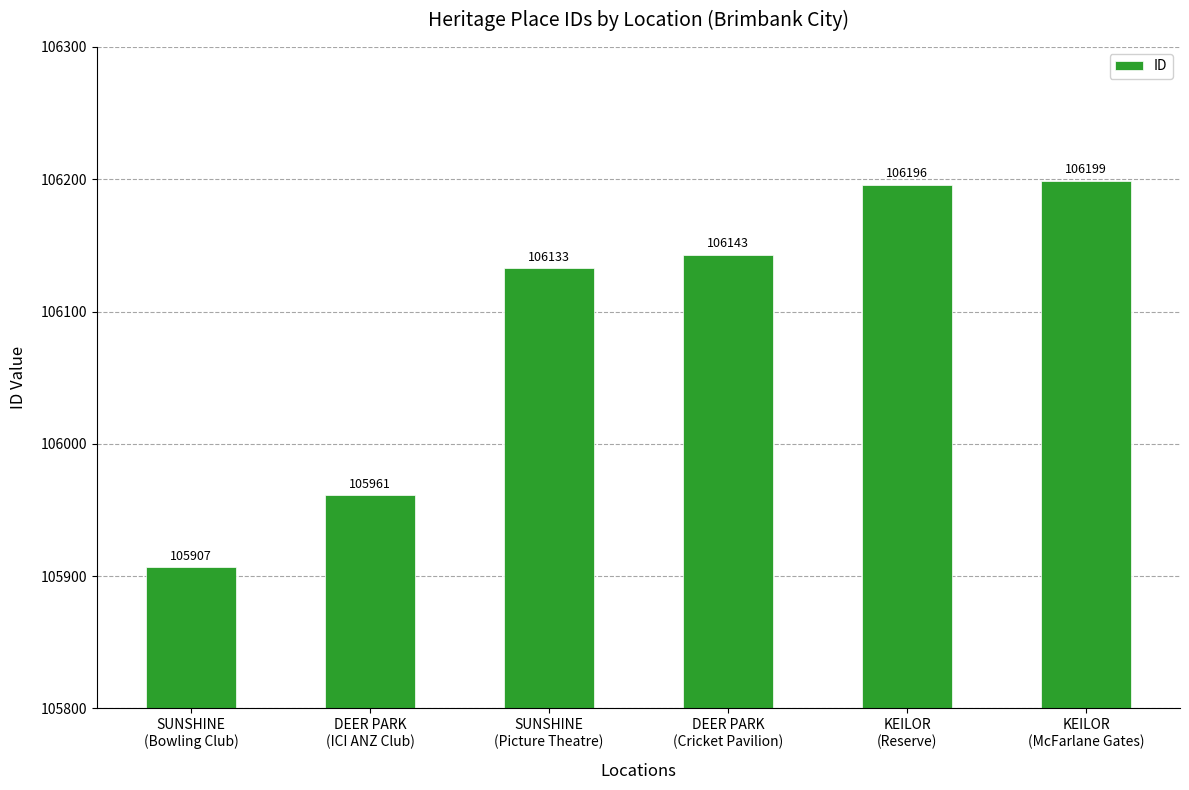

Are the bars grouped side by side (vs. stacked)?

No